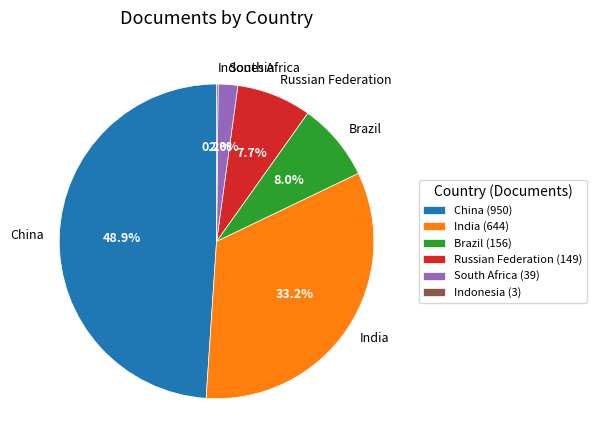

Does China represent more than half of the total?

No